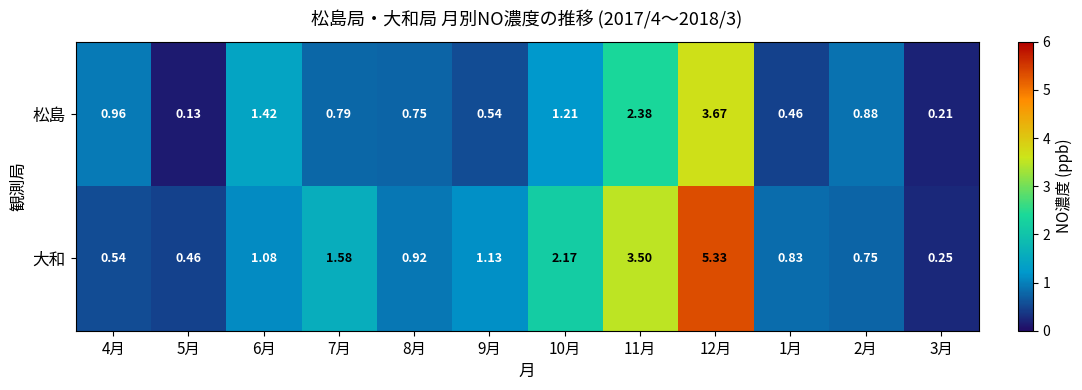

Rank the series by their maximum value, from highest to lowest.

大和, 松島